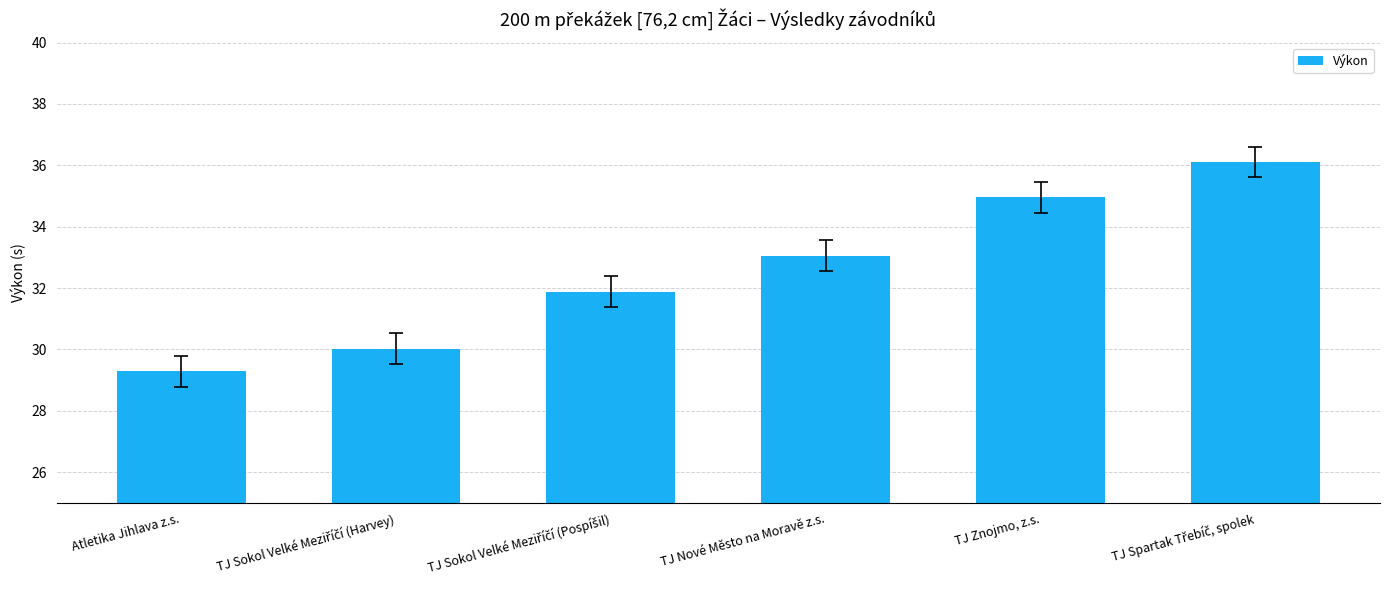

Which label corresponds to the smallest value in the chart?

Atletika Jihlava z.s.